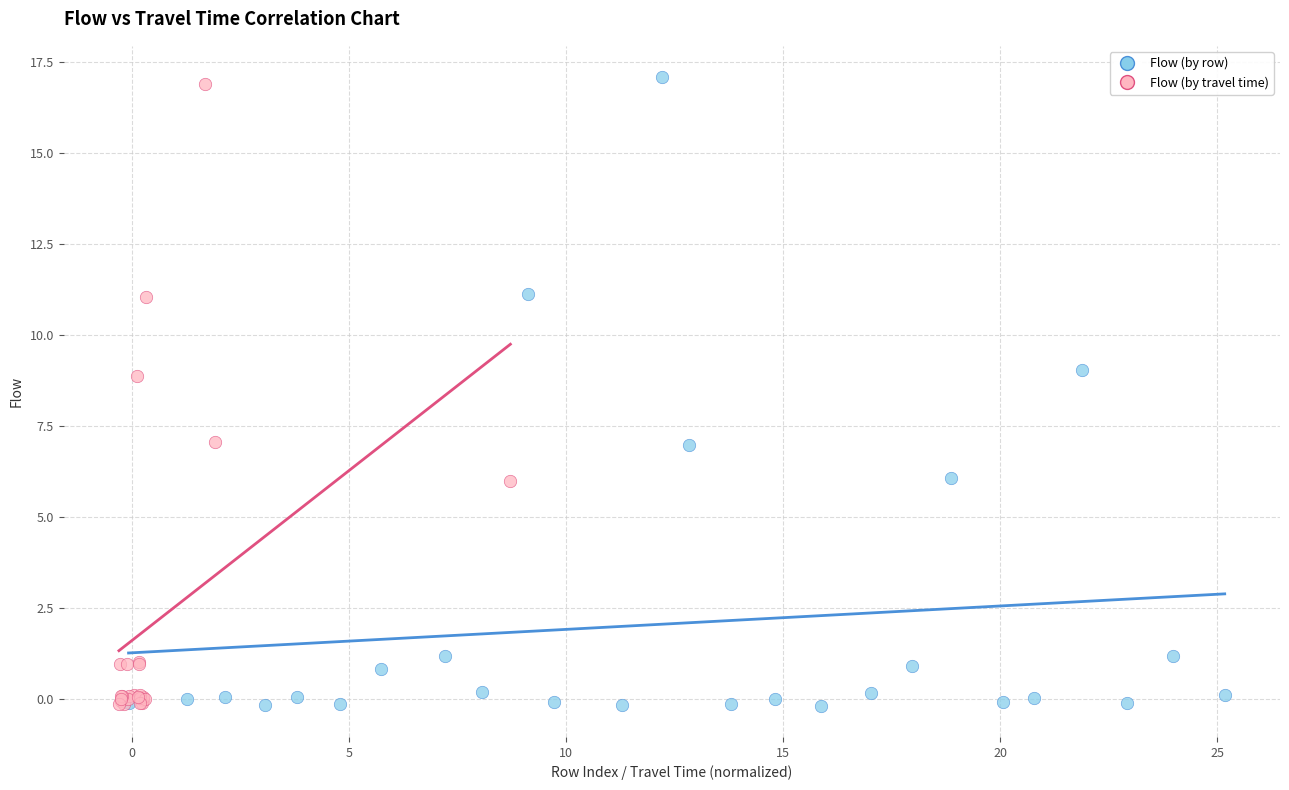

Which series has the widest spread of Y values?

Flow (by row)